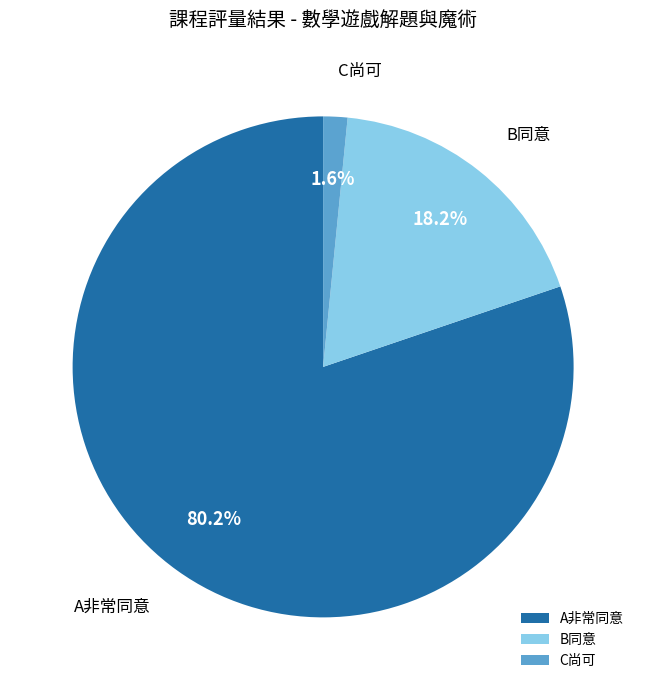

To the nearest percent, what is the average slice percentage?

33%